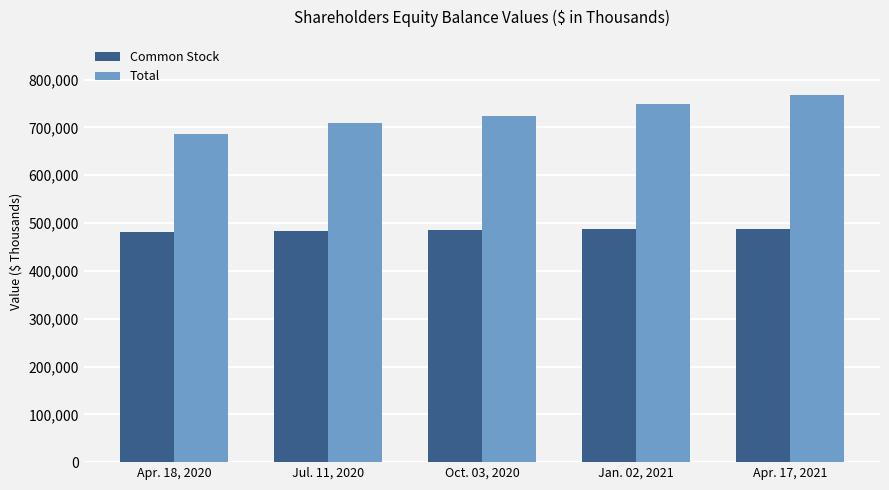

The Total series shows 250451 at Jan. 02, 2021. True or false?

False